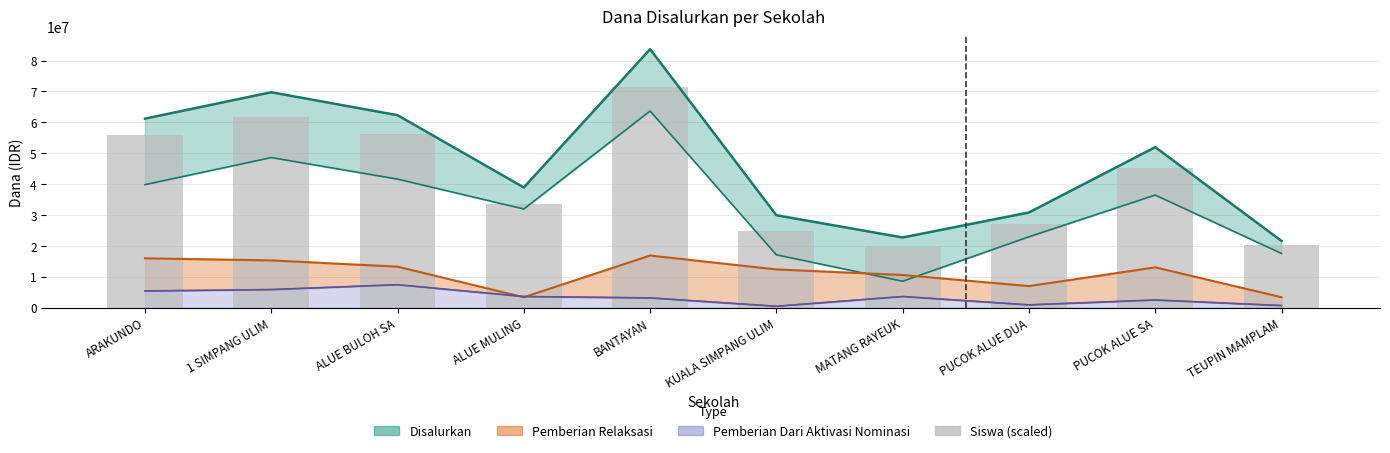

List the labels in order of value, smallest first.

MATANG RAYEUK, TEUPIN MAMPLAM, KUALA SIMPANG ULIM, PUCOK ALUE DUA, ALUE MULING, PUCOK ALUE SA, ARAKUNDO, ALUE BULOH SA, 1 SIMPANG ULIM, BANTAYAN